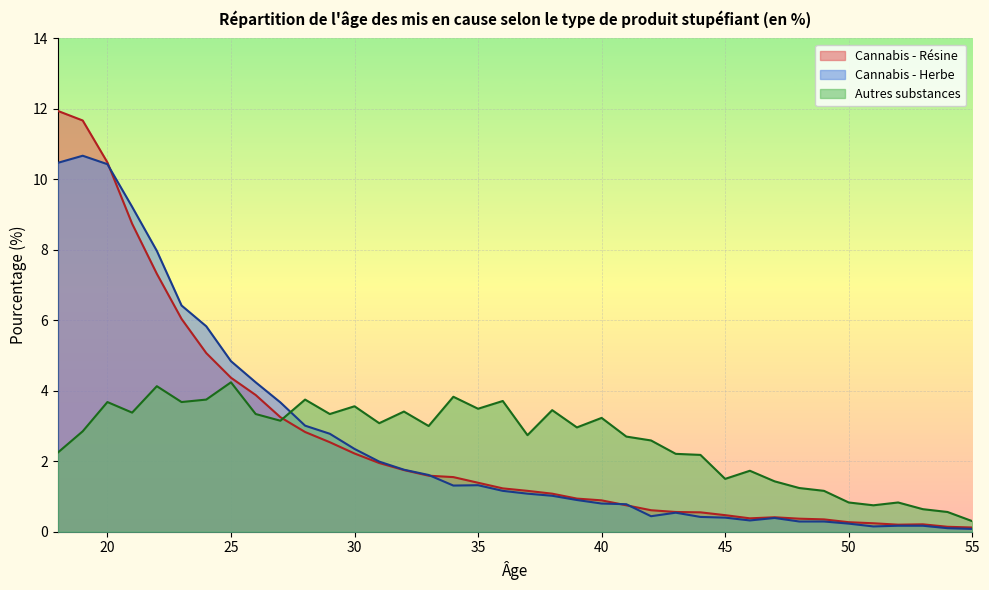

What is the average value of the Cannabis - Résine series?

2.6